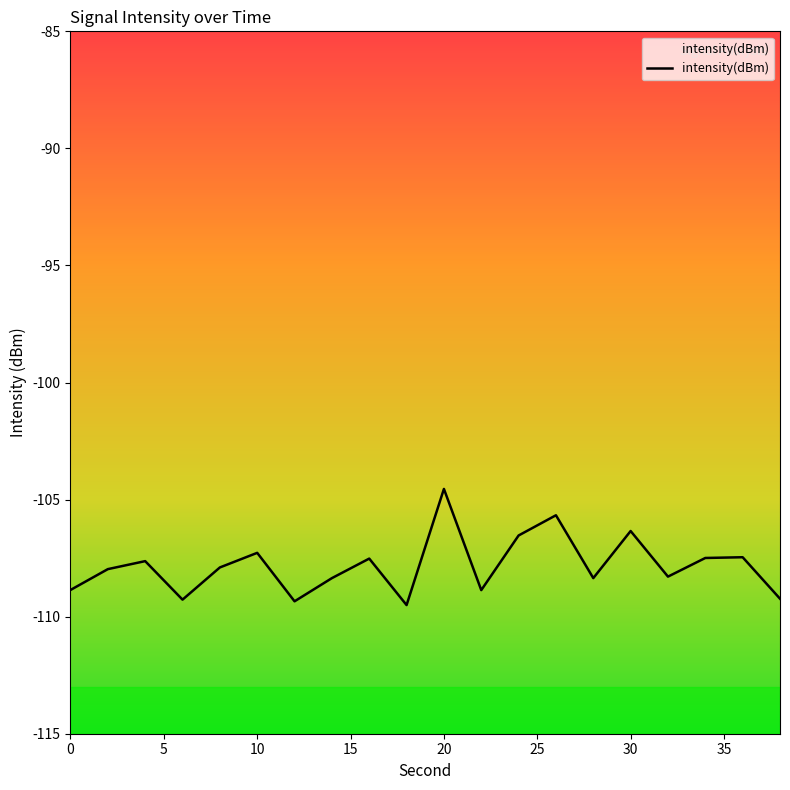

What is the greatest value displayed?

-104.5